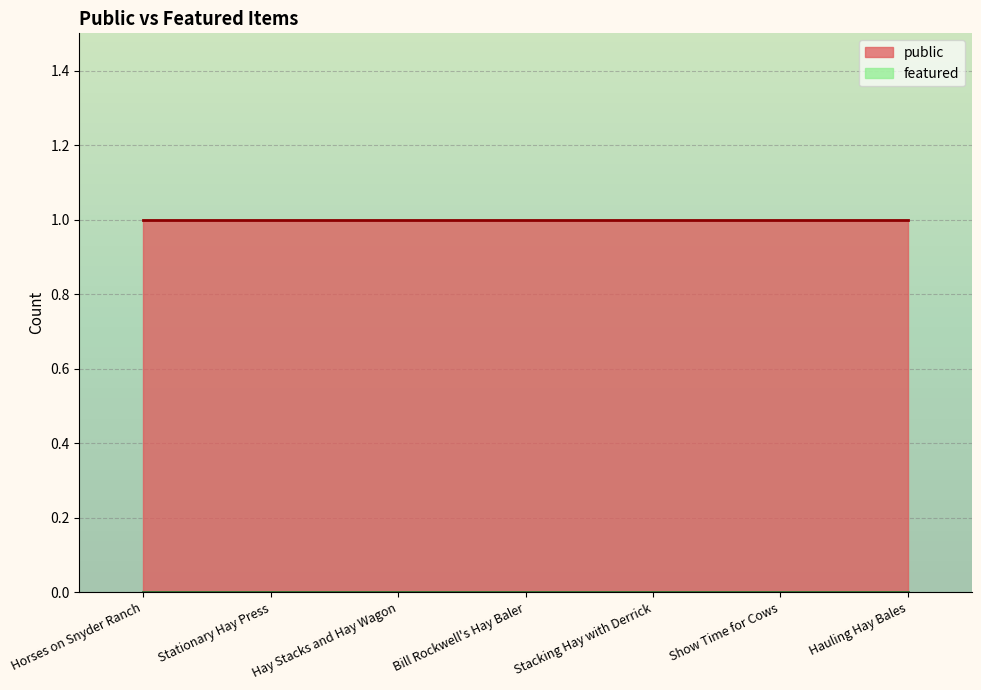

Reading left to right, extract all data points from this chart.

public: 1	1	1	1	1	1	1
featured: 0	0	0	0	0	0	0